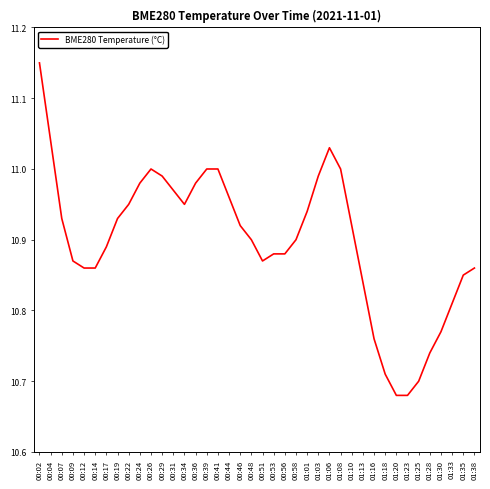

What is the difference between the maximum and minimum values?

0.5